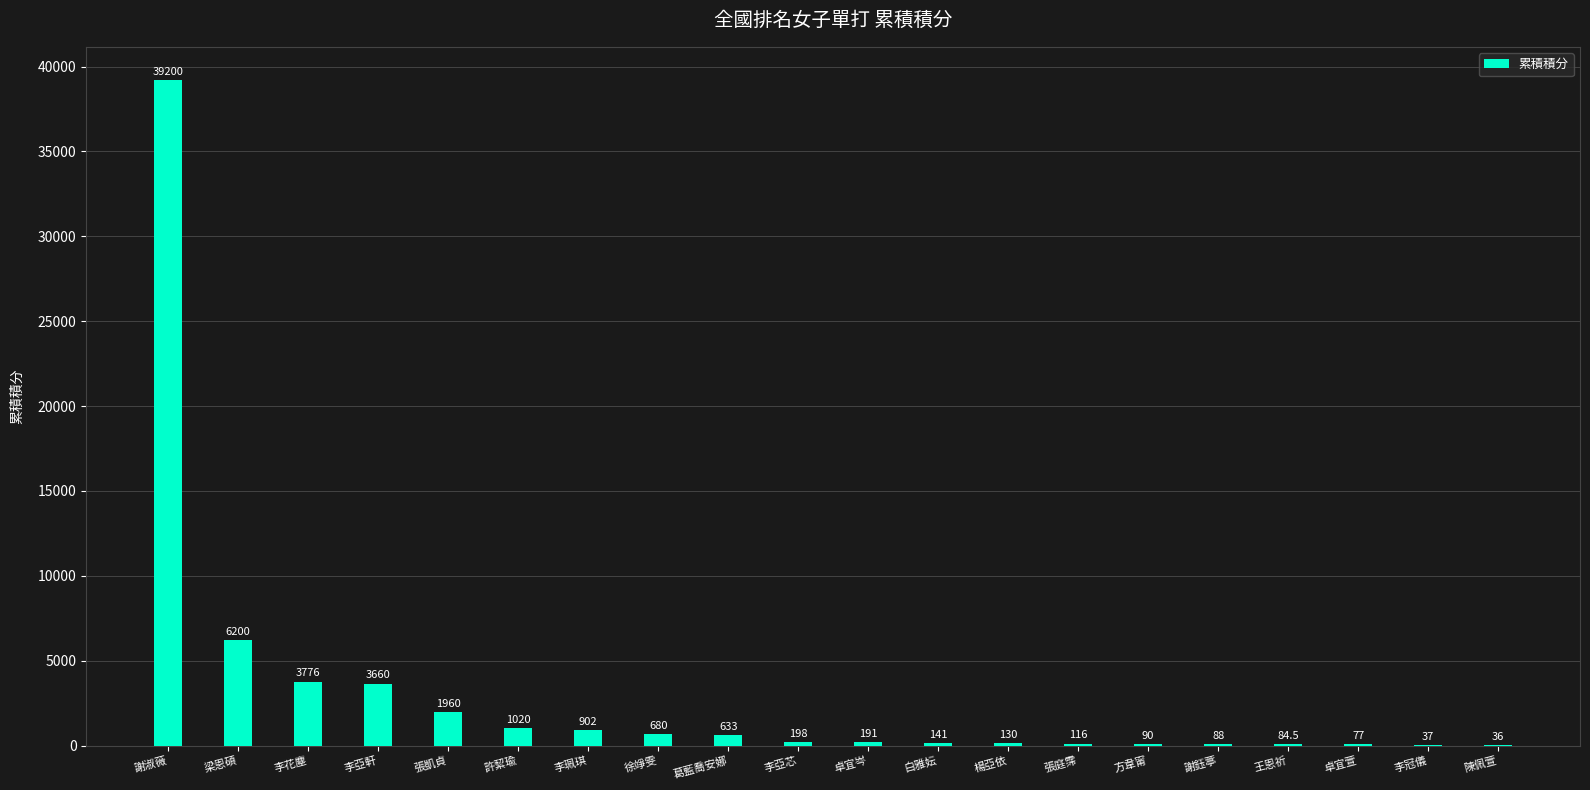

Reading right to left, extract all data points from this chart.

36.0	37.0	77.0	84.5	88.0	90.0	116.0	130.0	141.0	191.0	198.0	633.0	680.0	902.0	1020.0	1960.0	3660.0	3776.0	6200.0	39200.0